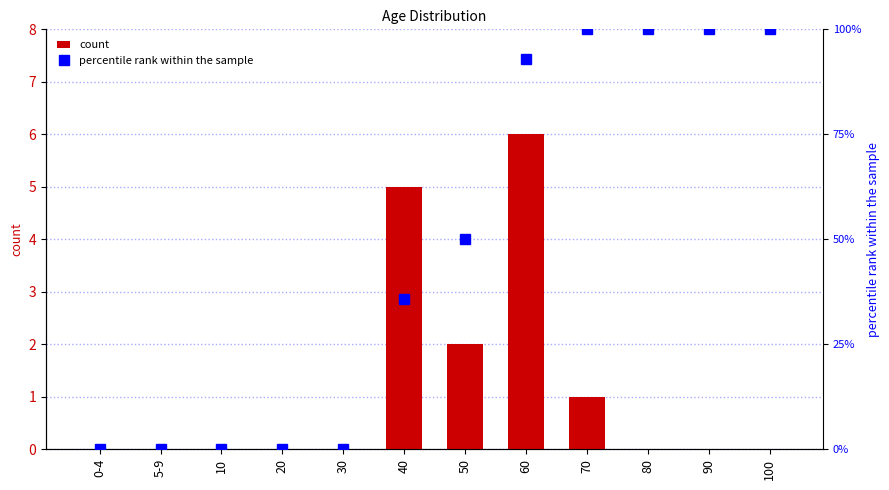

The value of percentile rank within the sample at 90 is 32.0. True or false?

False